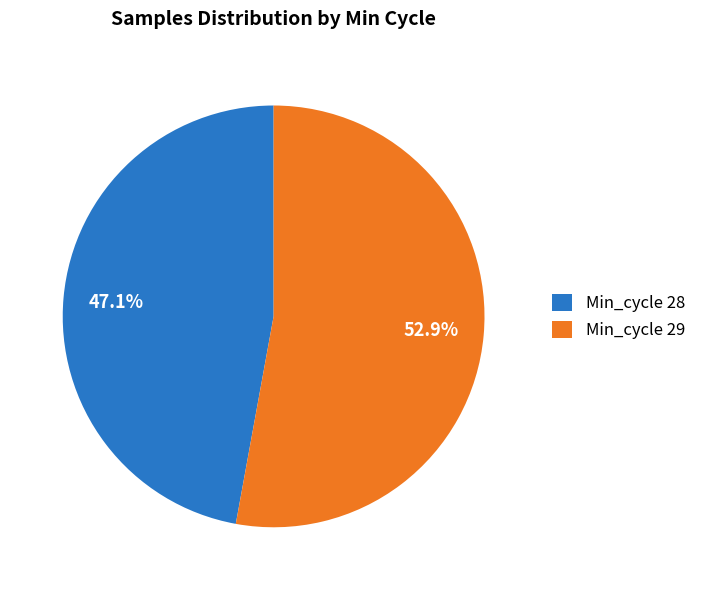

To the nearest percent, what is the average slice percentage?

50%